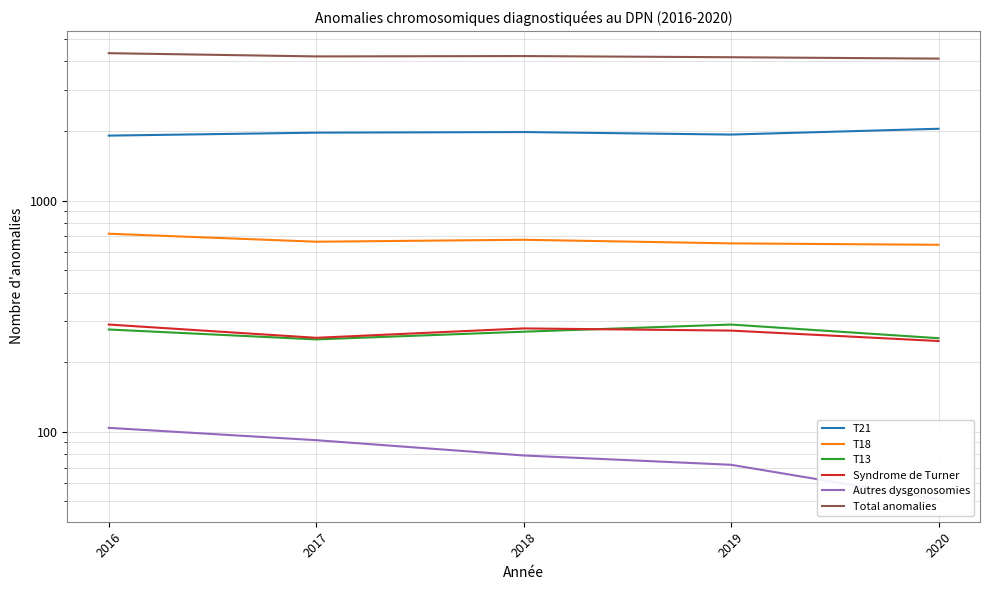

Rank the categories by T13 value from highest to lowest.

2019, 2016, 2018, 2020, 2017